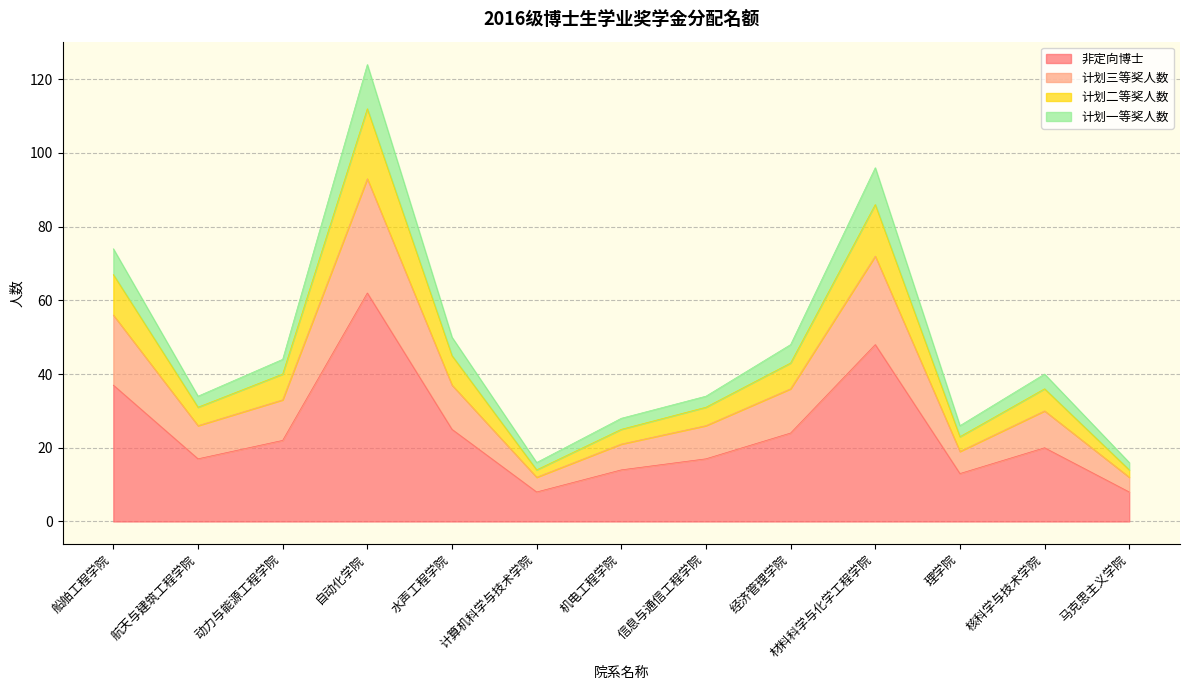

How many interior local peaks does the 计划一等奖人数 series have?

3